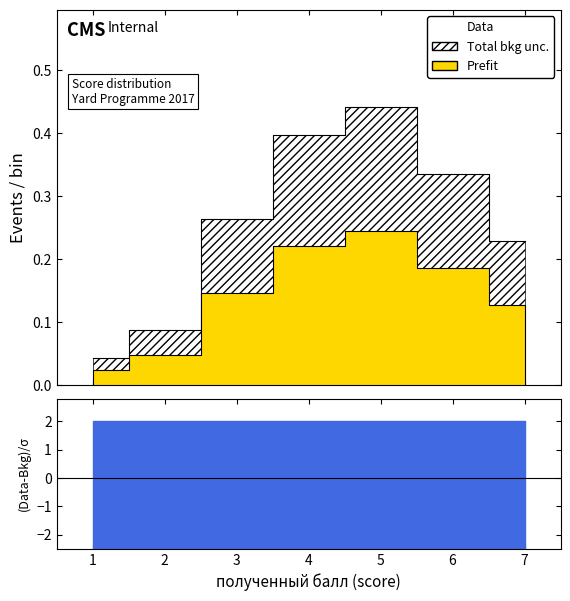

Rank the categories by value from lowest to highest.

1, 2, 7, 3, 6, 4, 5